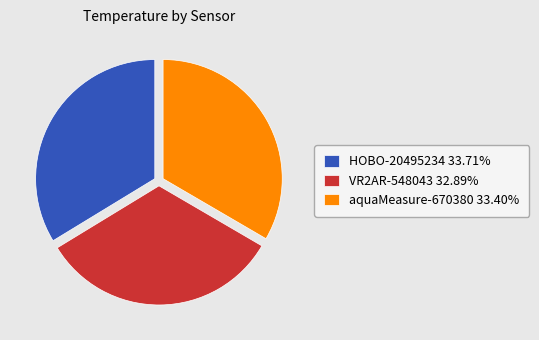

Combined, do VR2AR-548043 32.89% and aquaMeasure-670380 33.40% account for over 50%?

Yes